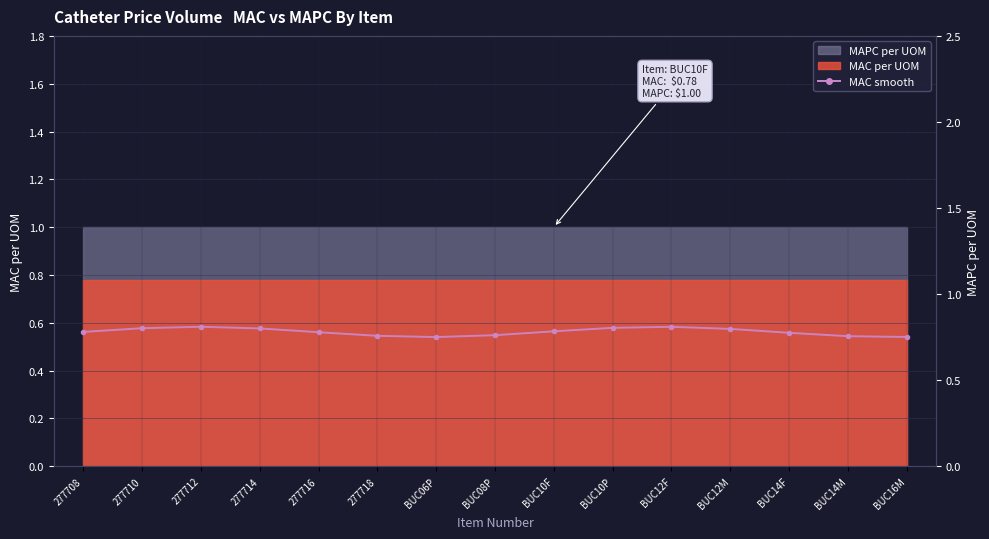

At which category does the chart reach its peak across all series?

277712